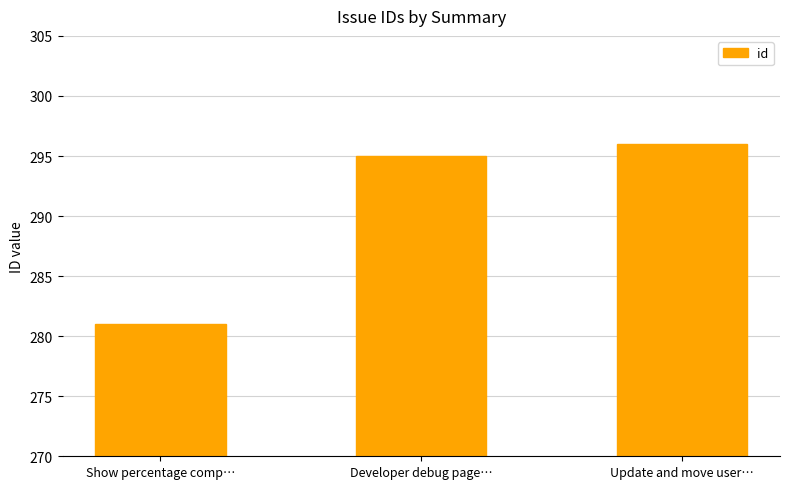

What is the ratio of the value at Show percentage comp… to the value at Developer debug page…?

1.0